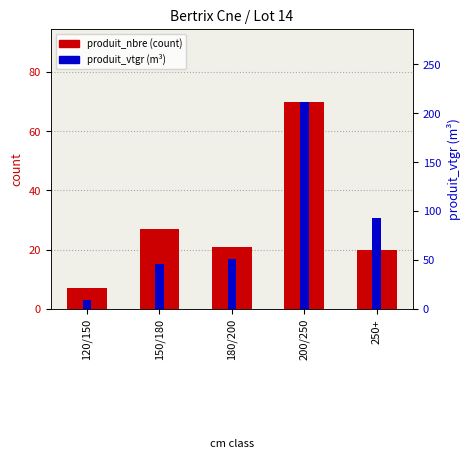

At which label is produit_vtgr closest to 110?

250+